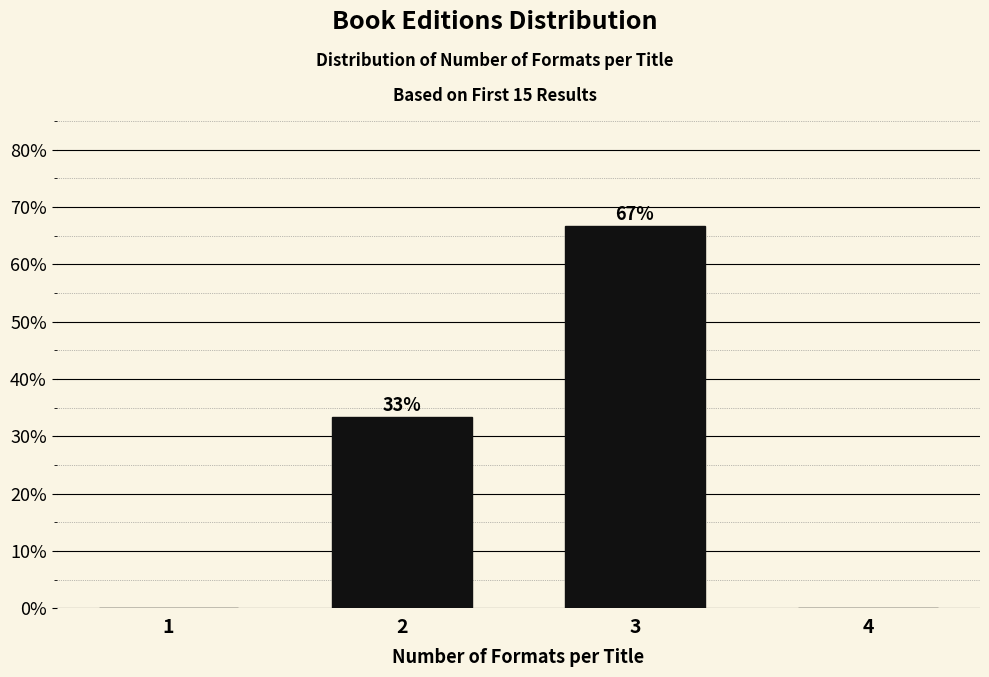

What is the sum of the values at 3 and 2?

100.0